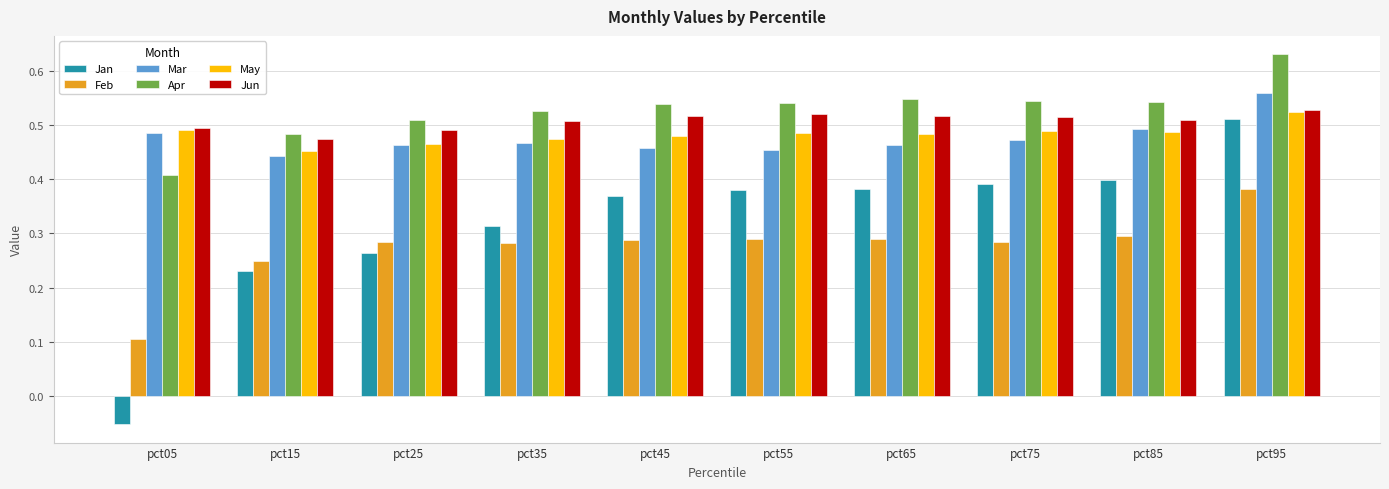

At how many categories does at least one series exceed 0?

10